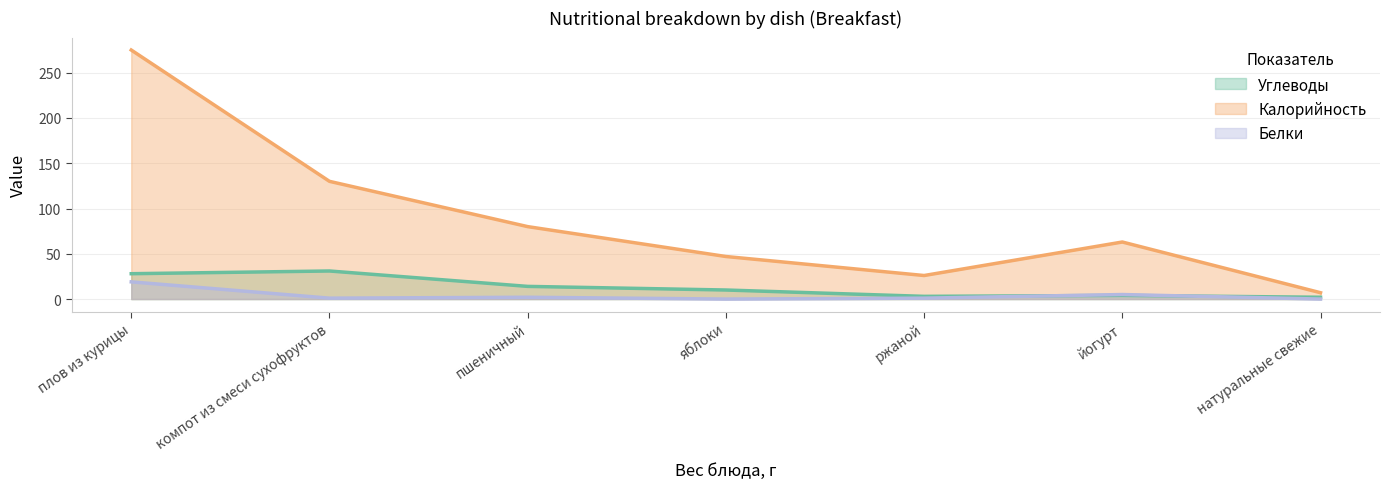

The value of Углеводы at натуральные свежие is 1. True or false?

False